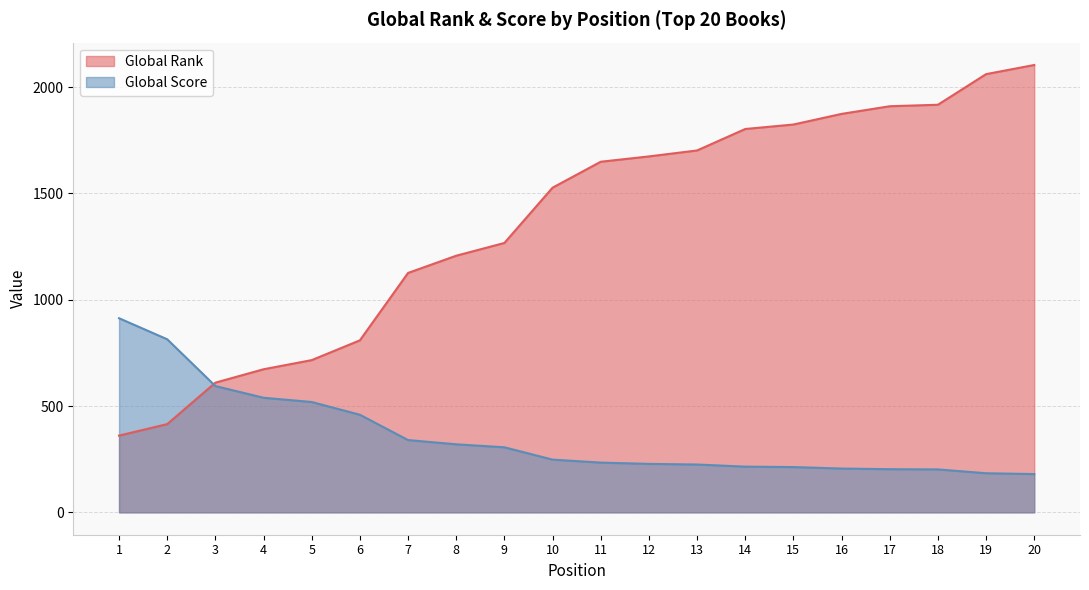

At how many categories does at least one series exceed 1674?

8